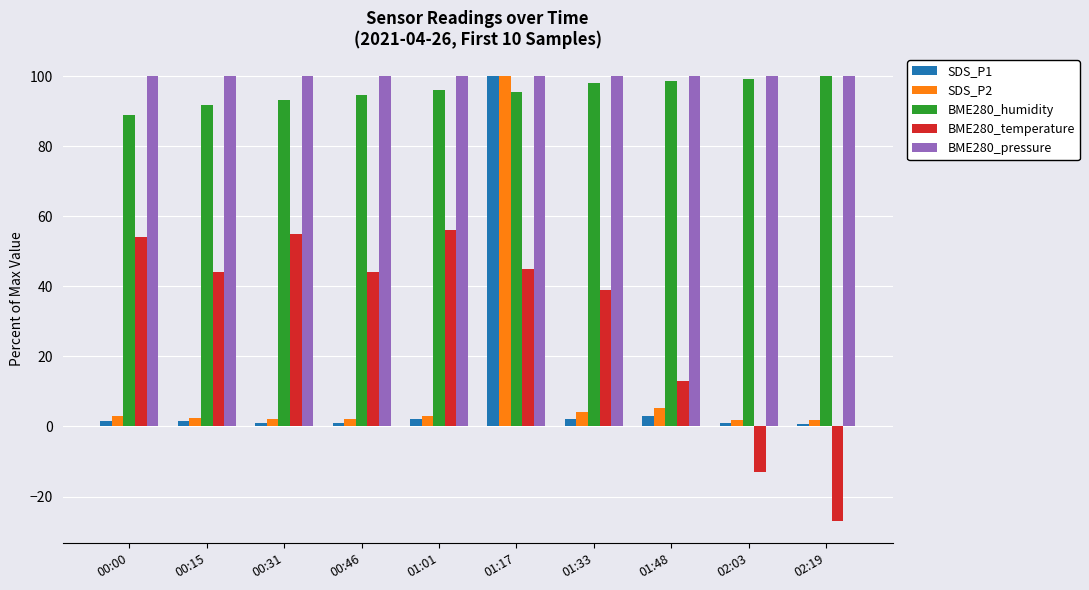

The value of BME280_temperature at 01:01 is 56.0. True or false?

True